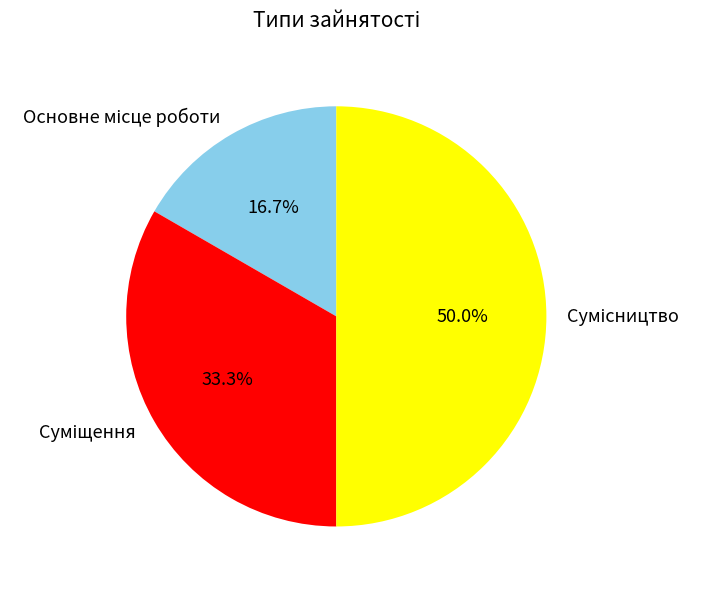

Count the number of slices in the pie.

3